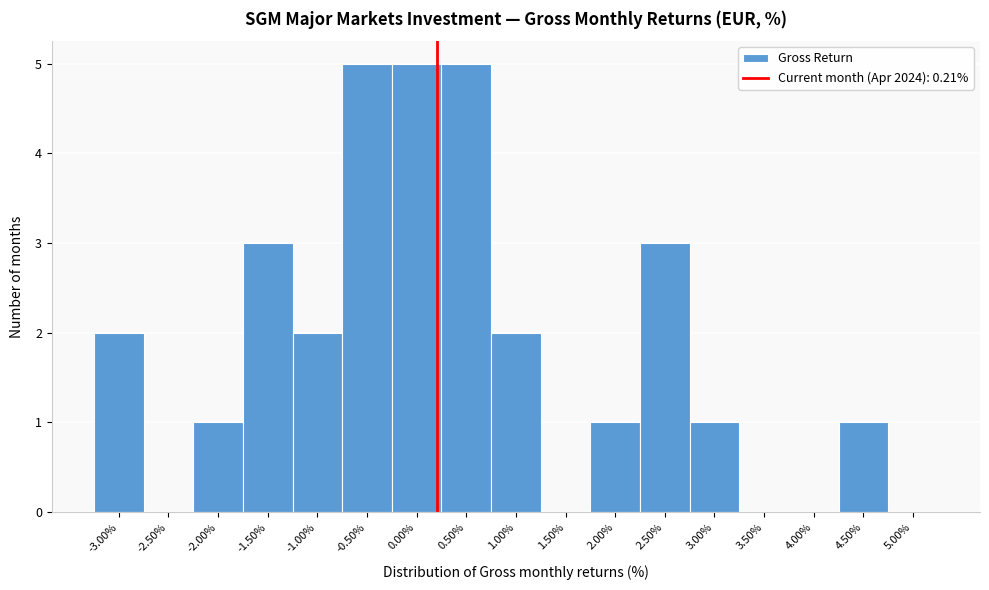

Reading left to right, transcribe this chart: for each bar, give the range it covers on the x-axis and its height. The values are not printed on the chart, so give them approximately, as read against the axis.

-3.25 to -2.75: 2
-2.75 to -2.25: 0
-2.25 to -1.75: 1
-1.75 to -1.25: 3
-1.25 to -0.75: 2
-0.75 to -0.25: 5
-0.25 to 0.25: 5
0.25 to 0.75: 5
0.75 to 1.25: 2
1.25 to 1.75: 0
1.75 to 2.25: 1
2.25 to 2.75: 3
2.75 to 3.25: 1
3.25 to 3.75: 0
3.75 to 4.25: 0
4.25 to 4.75: 1
4.75 to 5.25: 0